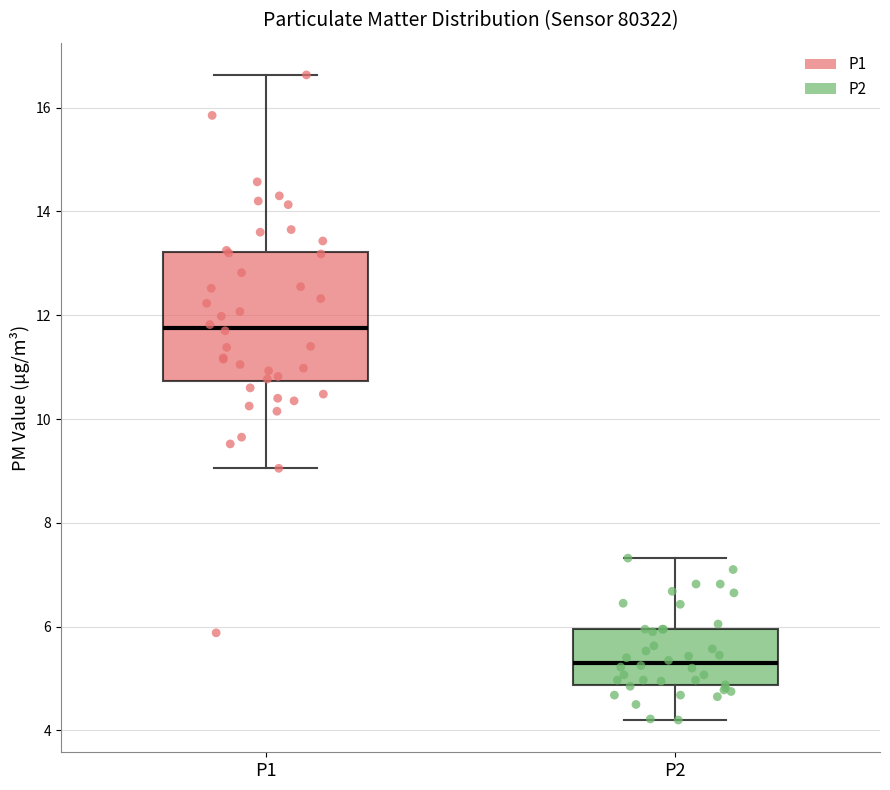

Which box has the highest median line?

P1